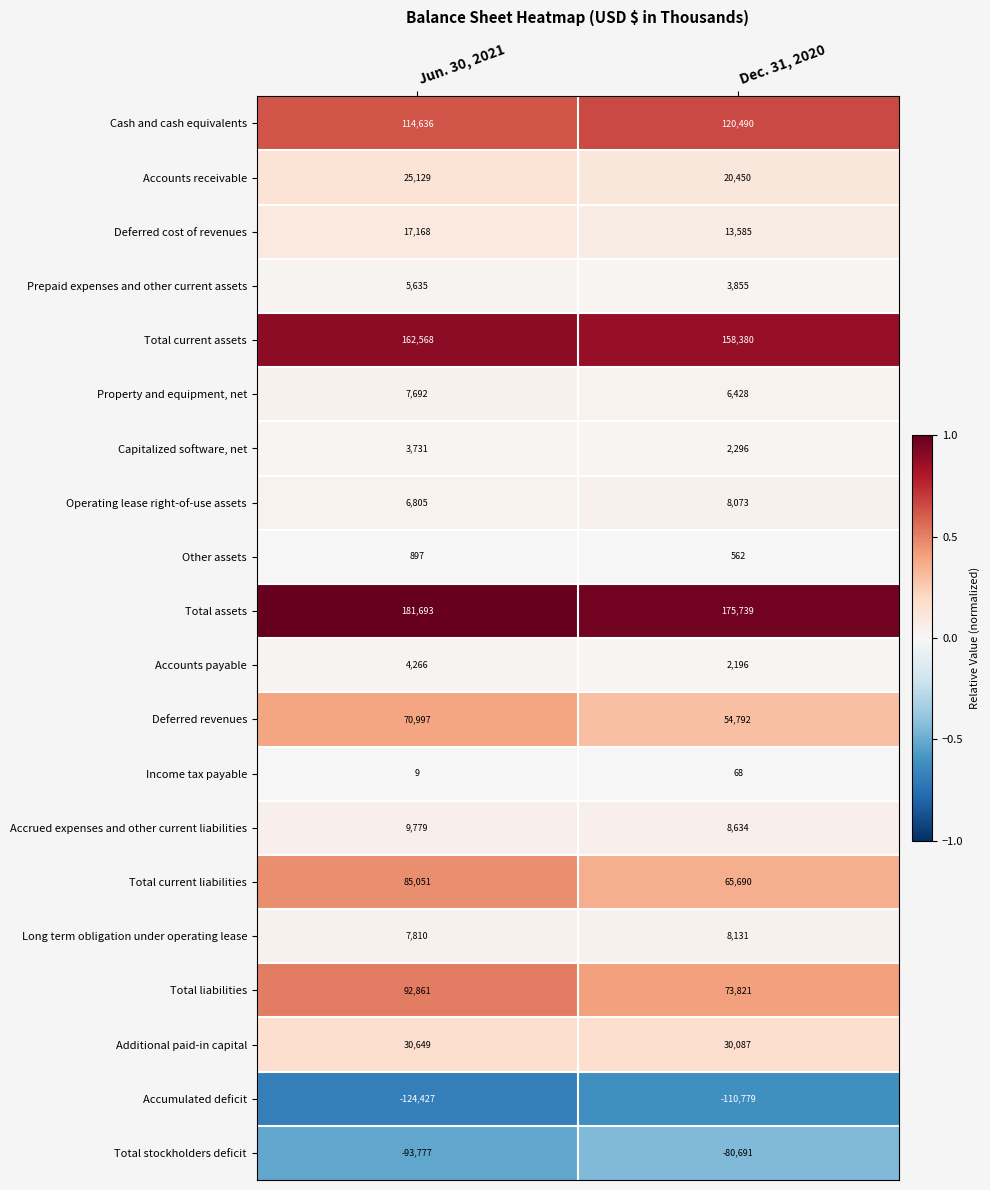

The Property and equipment, net series shows 11413 at Jun. 30, 2021. True or false?

False